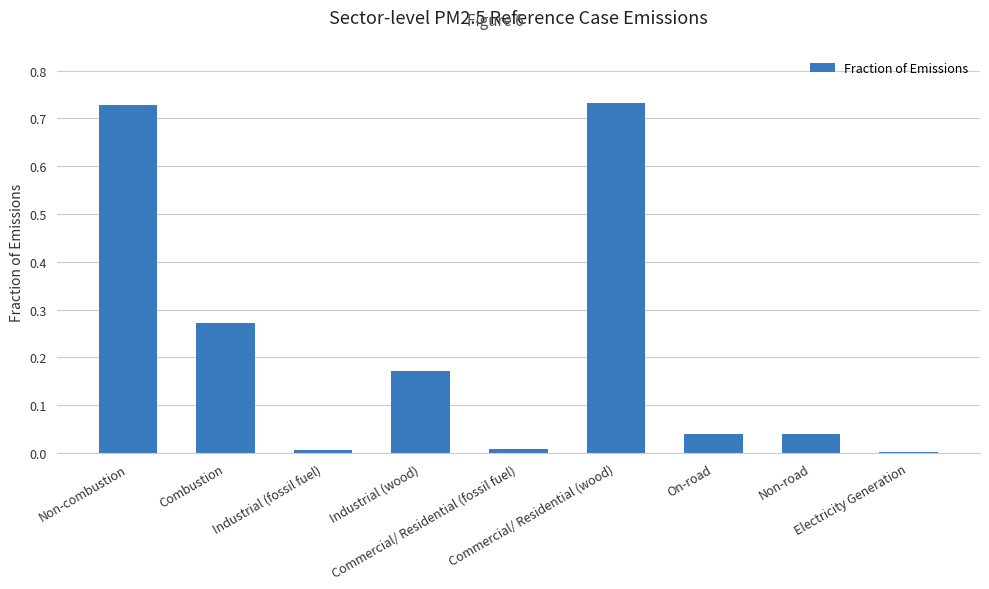

What is the sum of all values?

2.0